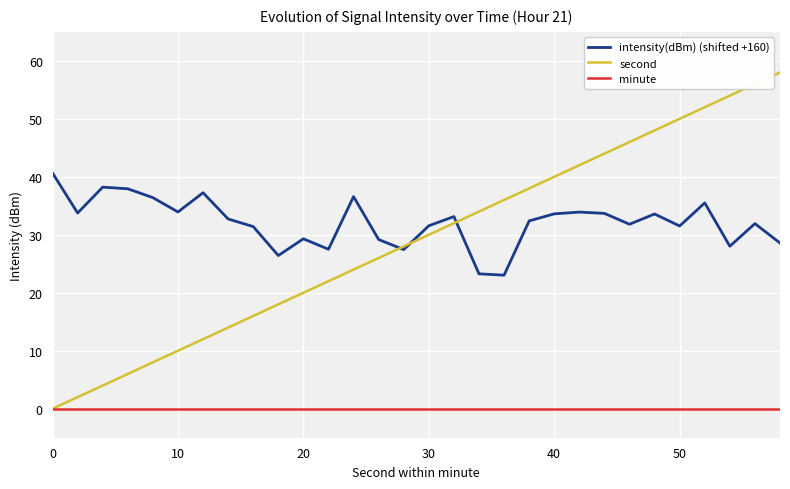

Which series has the largest range (max minus min)?

second